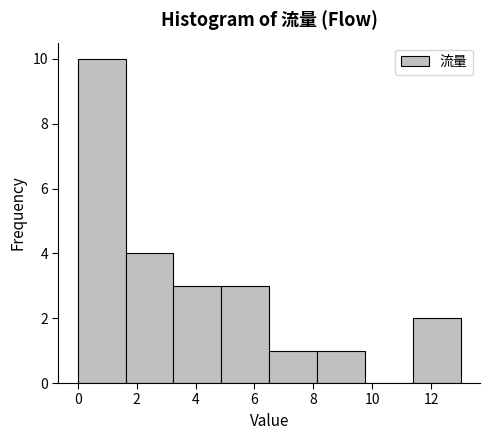

Reading left to right, list every bar in this chart as the range it spans on the x-axis followed by its height. Neither the bar edges nor the heights are printed on the chart, so give them approximately, as read against the axes.

0.0 to 1.6: 10
1.6 to 3.2: 4
3.2 to 4.8: 3
4.8 to 6.6: 3
6.6 to 8.2: 1
8.2 to 9.8: 1
9.8 to 11.4: 0
11.4 to 13.0: 2